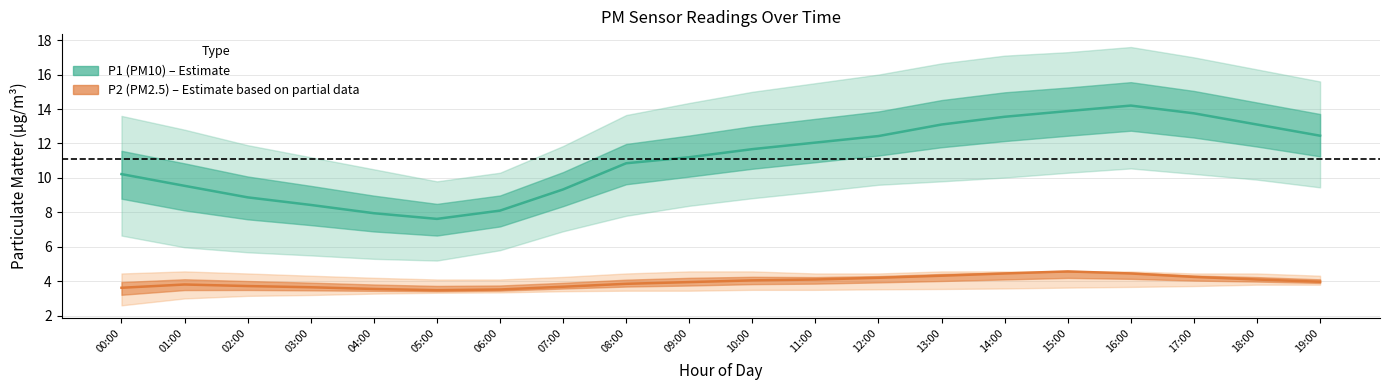

Reading right to left, what are all the values shown in this chart?

P1: 12.4	13.1	13.8	14.2	13.9	13.6	13.1	12.4	12.1	11.7	11.2	10.8	9.3	8.1	7.6	8.0	8.4	8.9	9.5	10.2
P1_upper: 15.6	16.3	17.0	17.6	17.3	17.1	16.6	16.0	15.5	15.0	14.3	13.7	11.8	10.3	9.8	10.5	11.2	11.9	12.8	13.6
P1_lower: 9.4	9.9	10.2	10.6	10.3	10.0	9.8	9.6	9.2	8.8	8.4	7.8	6.9	5.8	5.2	5.3	5.5	5.7	6.0	6.7
P2: 4.0	4.1	4.2	4.5	4.6	4.5	4.3	4.2	4.1	4.0	4.0	3.9	3.7	3.5	3.5	3.5	3.6	3.7	3.8	3.6
P2_upper: 4.3	4.5	4.5	4.6	4.6	4.6	4.6	4.5	4.5	4.6	4.6	4.5	4.2	4.1	4.1	4.2	4.3	4.5	4.6	4.5
P2_lower: 3.8	3.8	3.7	3.7	3.6	3.6	3.5	3.5	3.5	3.5	3.5	3.5	3.4	3.4	3.3	3.3	3.2	3.1	3.0	2.6